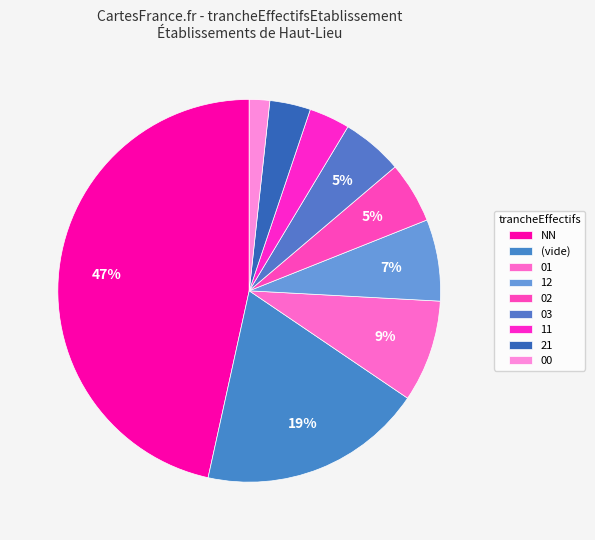

What is the smallest slice in the pie chart?

00